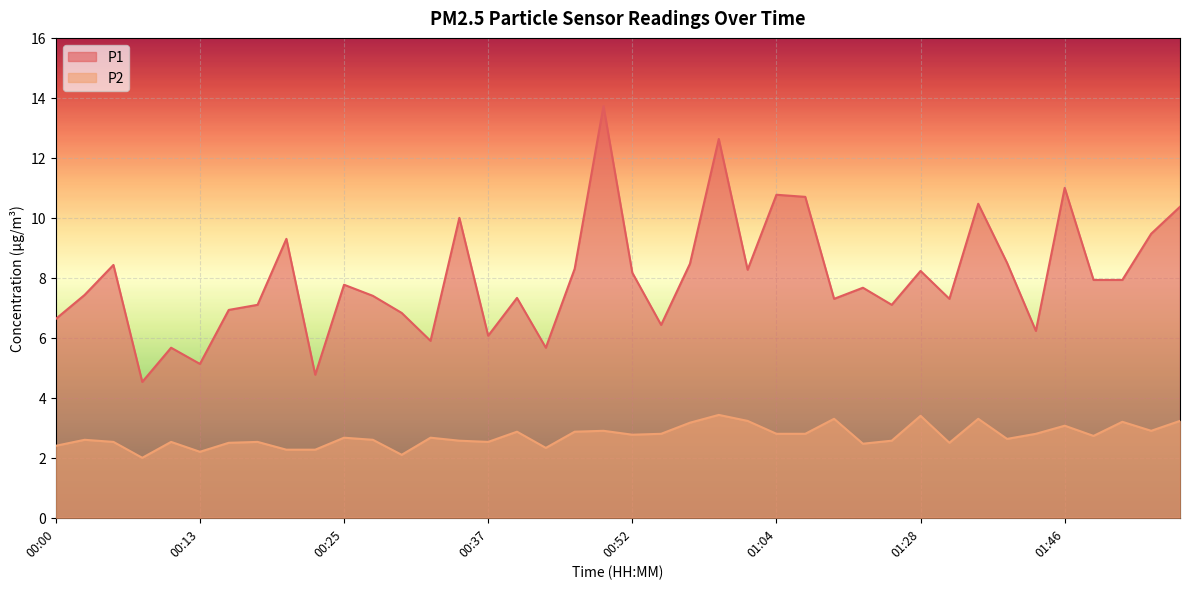

Rank the series by their average value, from lowest to highest.

P2, P1